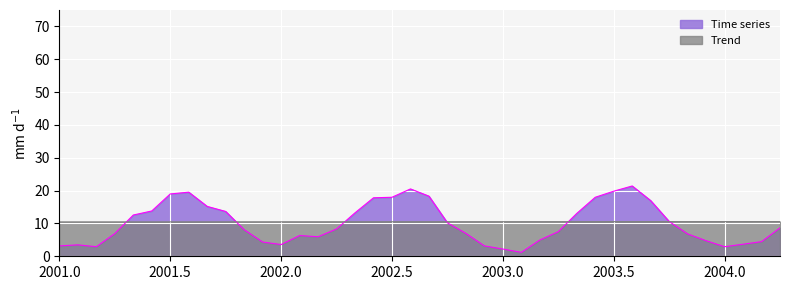

Rank the series by their maximum value, from lowest to highest.

Trend, Time series